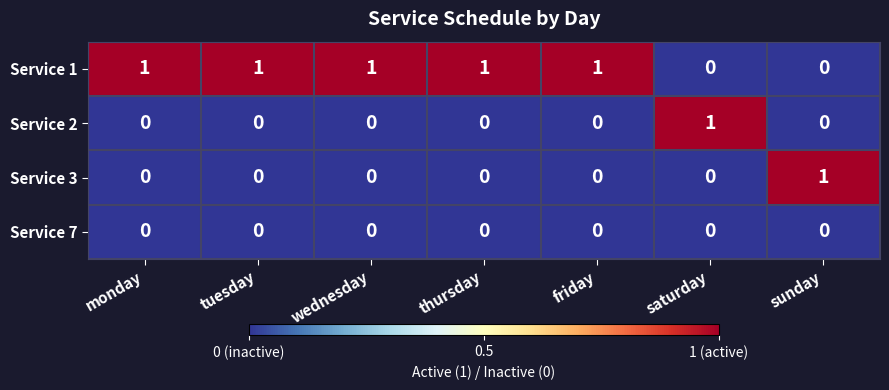

The Service 2 series shows 1 at saturday. True or false?

True